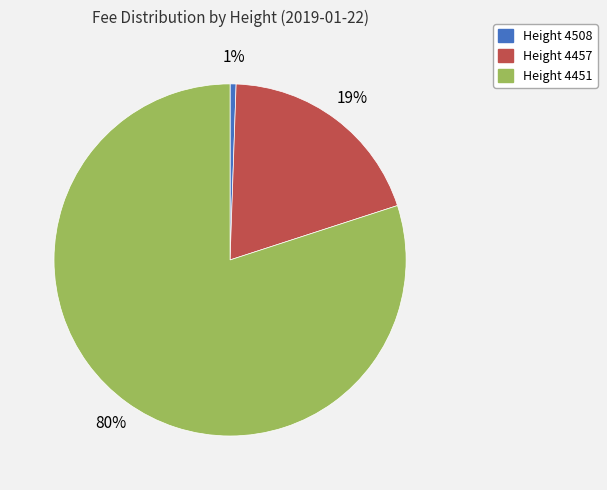

To the nearest percent, what is the average slice percentage?

33%